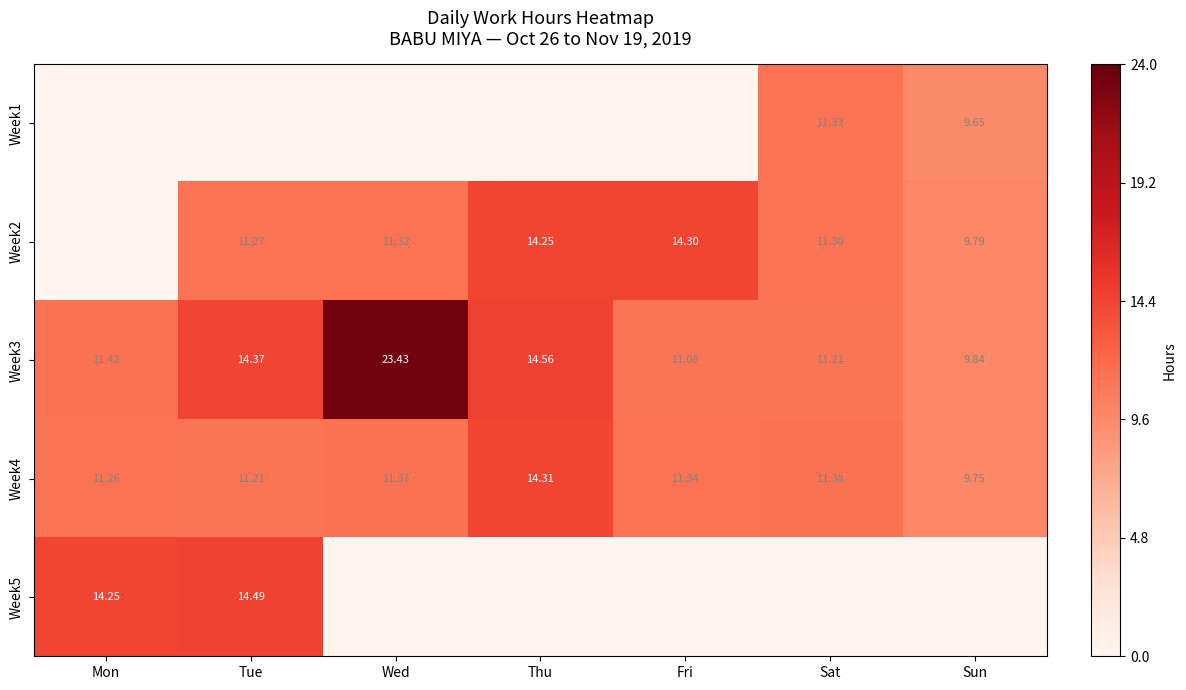

List the labels in order of Week4 value, smallest first.

Sun, Tue, Mon, Fri, Wed, Sat, Thu